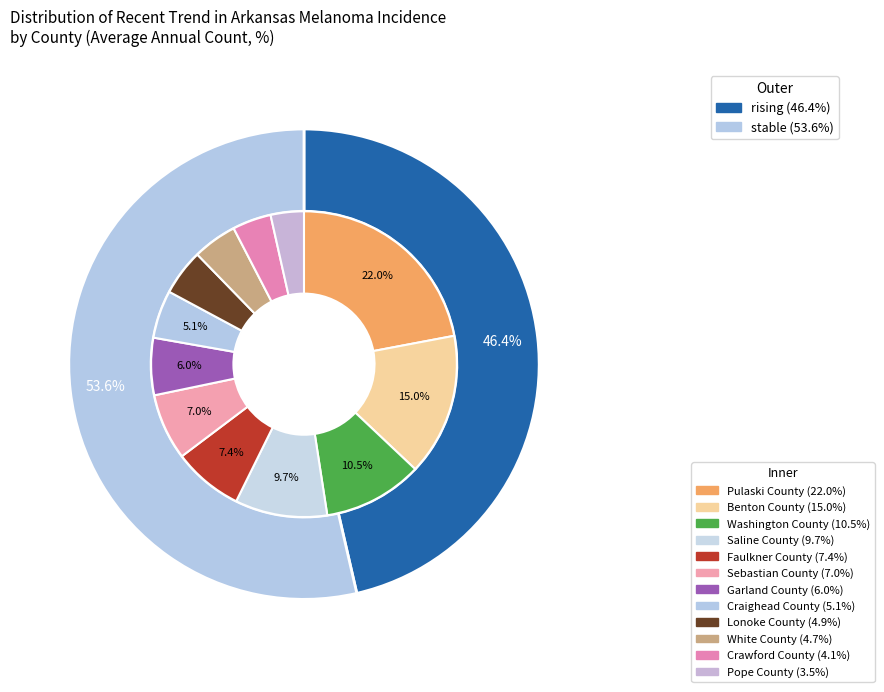

Rank the categories by value from lowest to highest.

rising, stable